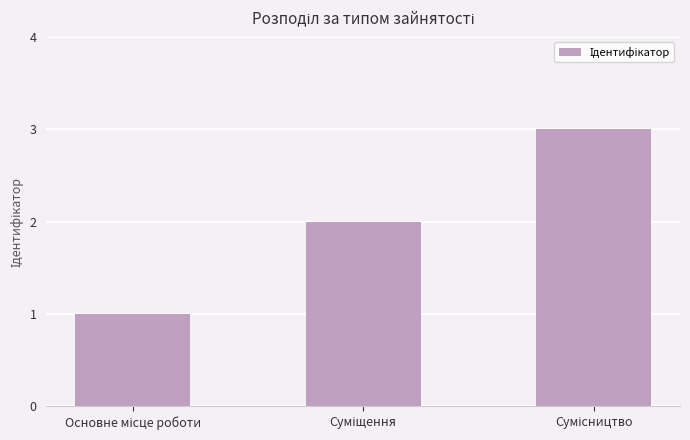

What is the sum of all values?

6